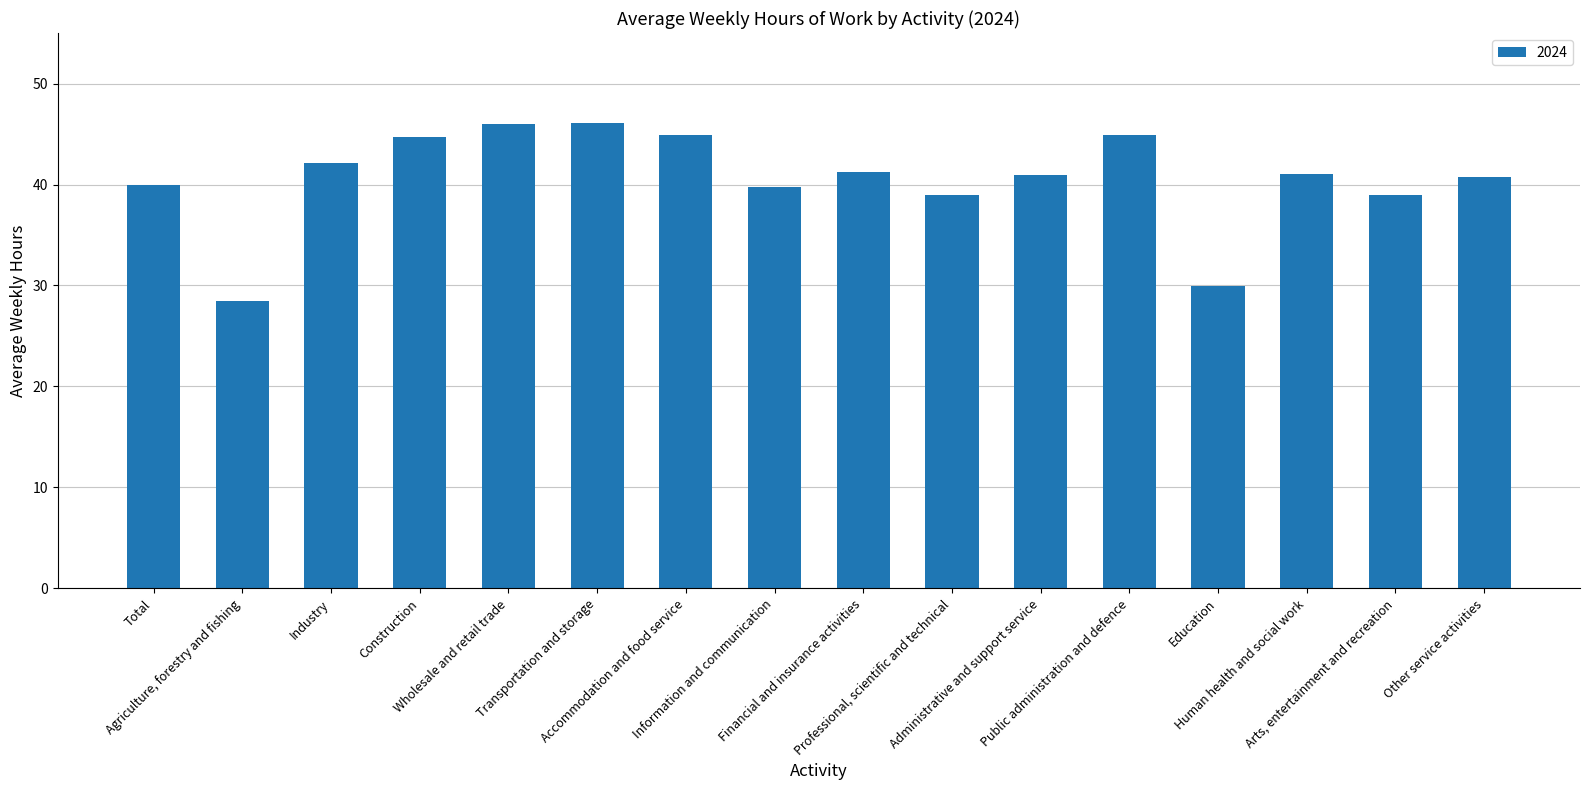

What is the label of the 8th bar from the right?

Financial and insurance activities